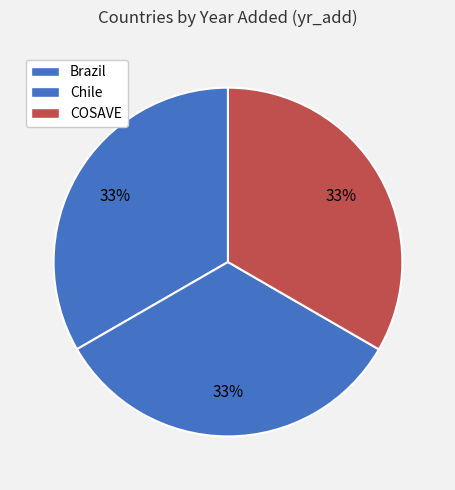

How many slices are in this pie chart?

3